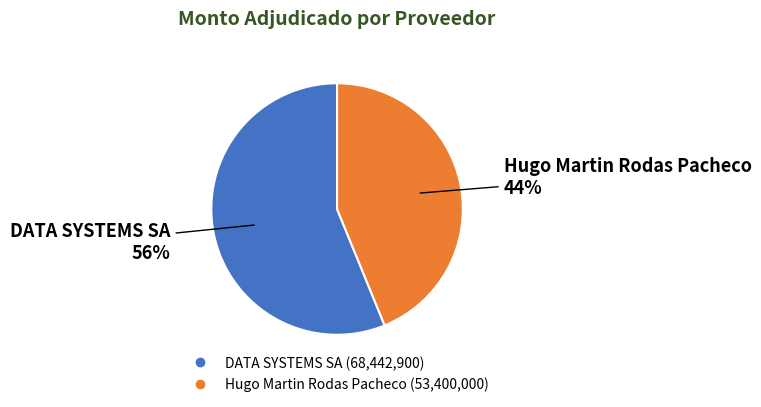

Between Hugo Martin Rodas Pacheco and DATA SYSTEMS SA, which is larger?

DATA SYSTEMS SA